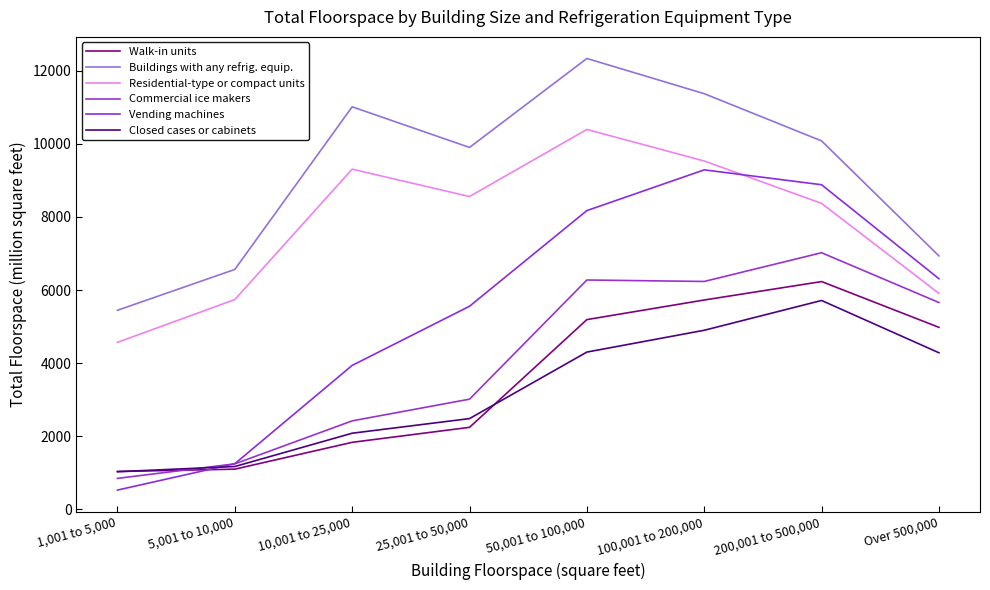

What are all the series names shown in the legend?

Walk-in units, Buildings with any refrig. equip., Residential-type or compact units, Commercial ice makers, Vending machines, Closed cases or cabinets